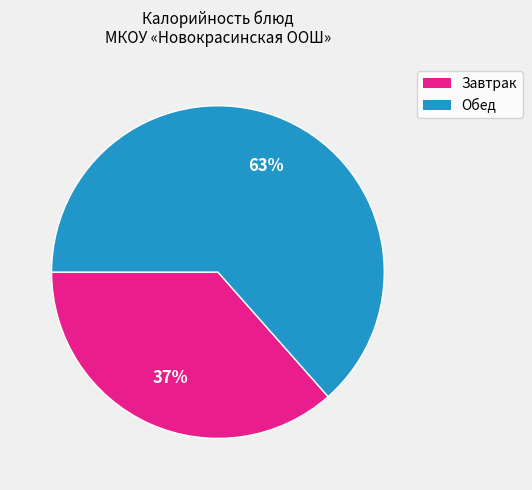

Is the sum of Завтрак and Обед greater than half?

Yes